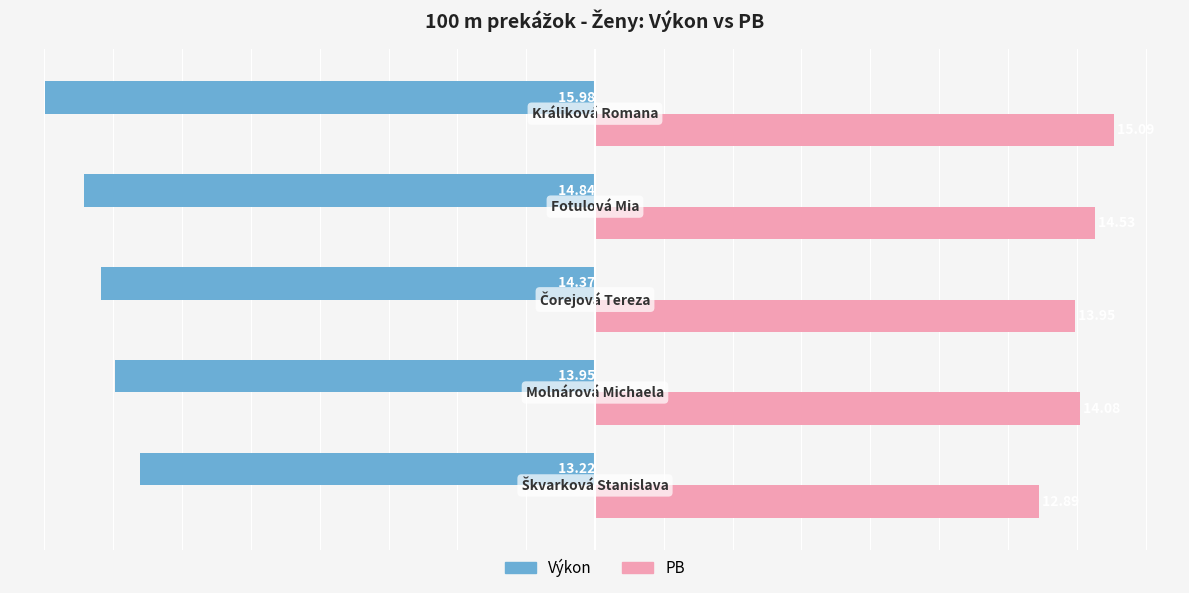

Which series has the widest spread of values?

Výkon